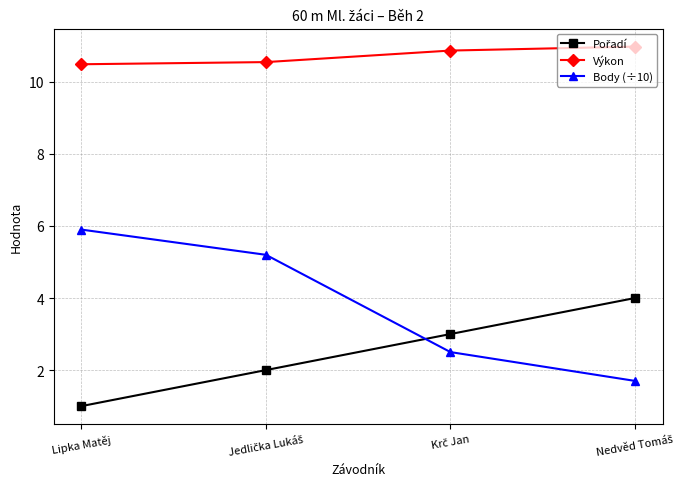

At how many categories does at least one series exceed 7?

4